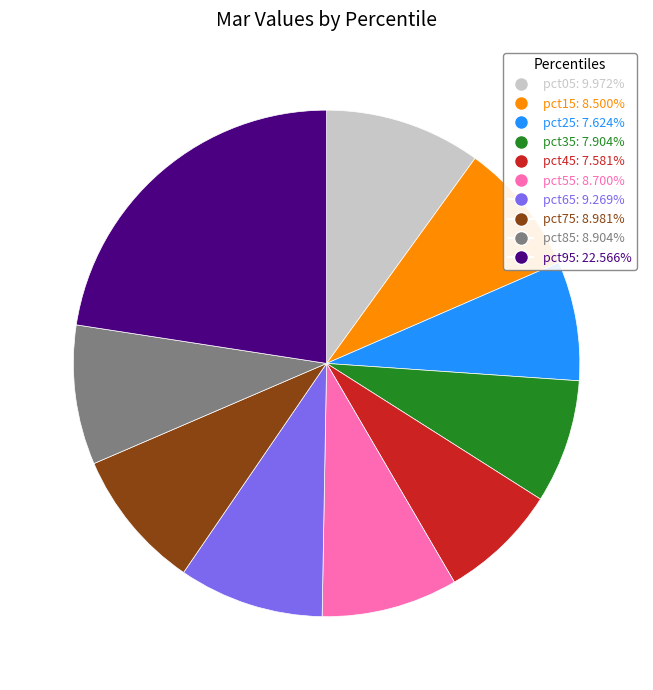

Which slice is the largest?

pct95